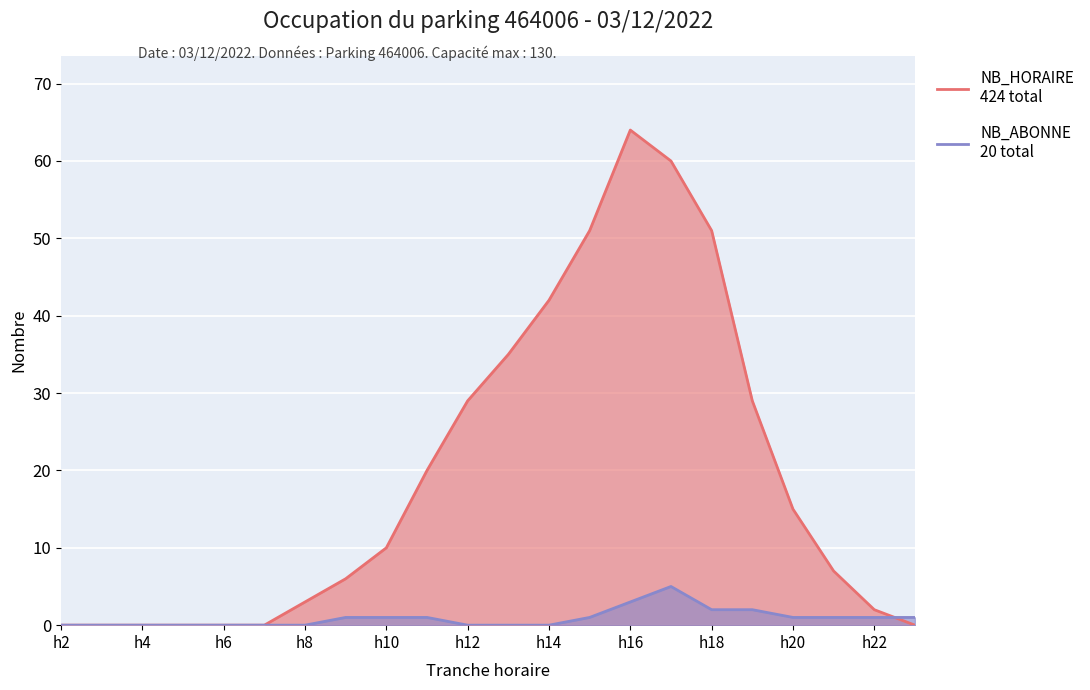

The value of NB_HORAIRE at 17 is 29. True or false?

False